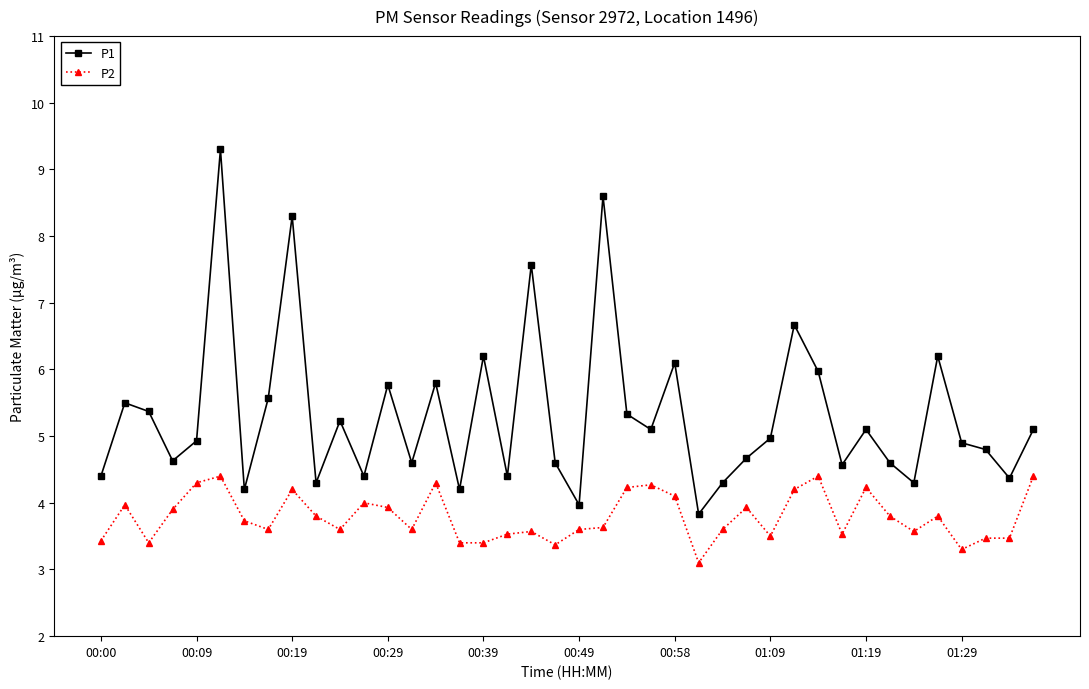

Rank the series by their average value, from lowest to highest.

P2, P1